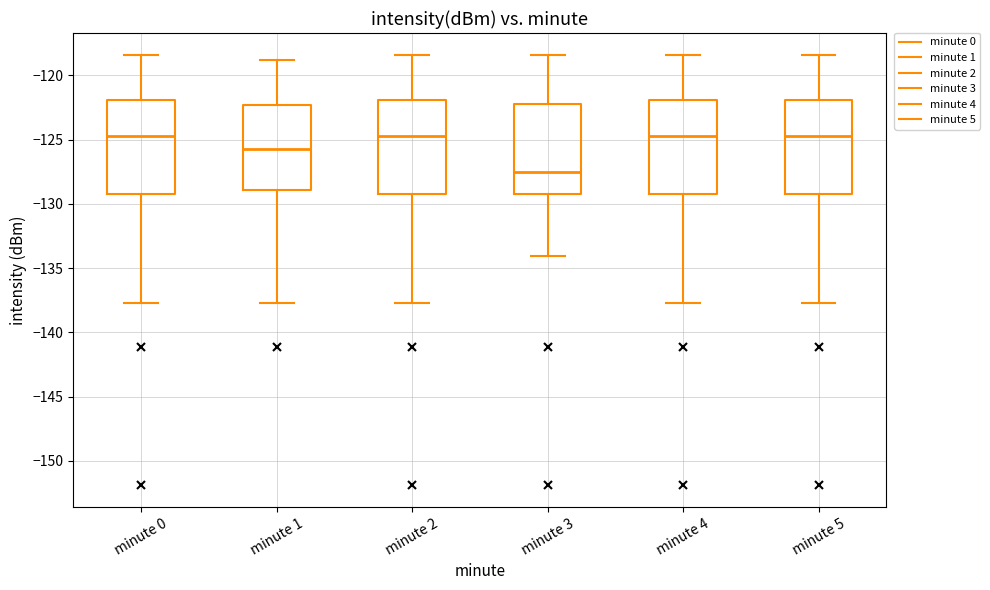

Where is the upper edge of the box for minute 5 on the y-axis? The values are not printed on the chart, so give them approximately, as read against the axis.

-122.0